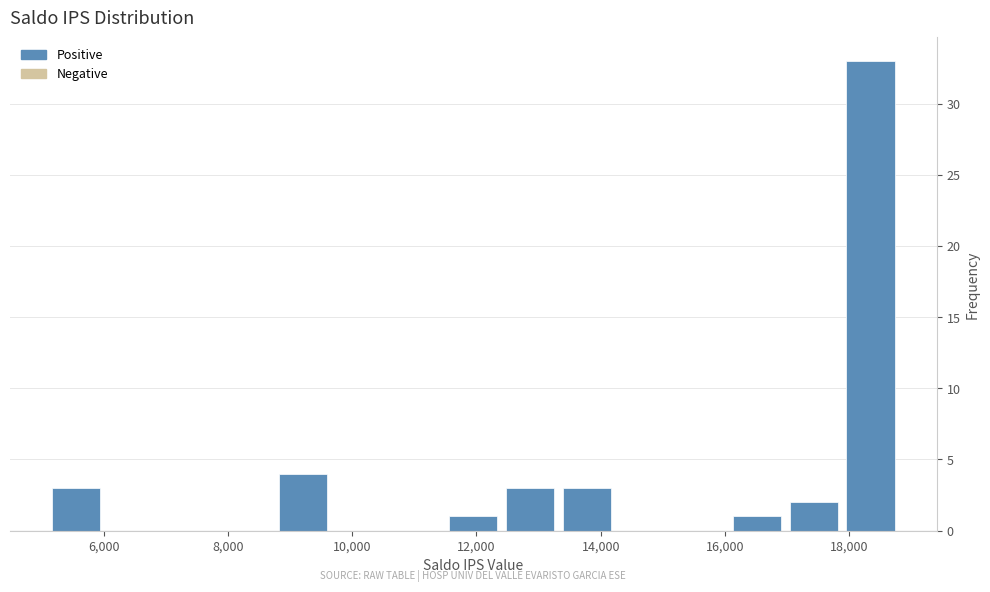

Which range on the x-axis has the tallest bar?

17800 to 18800